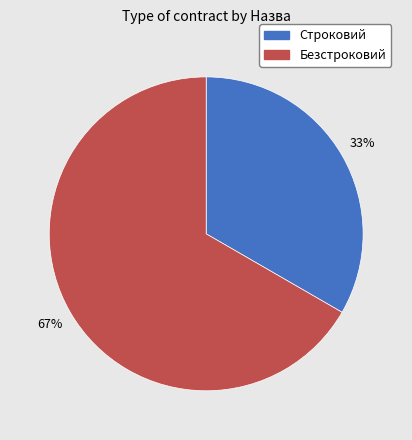

The Безстроковий slice represents 72% of the pie. True or false?

False